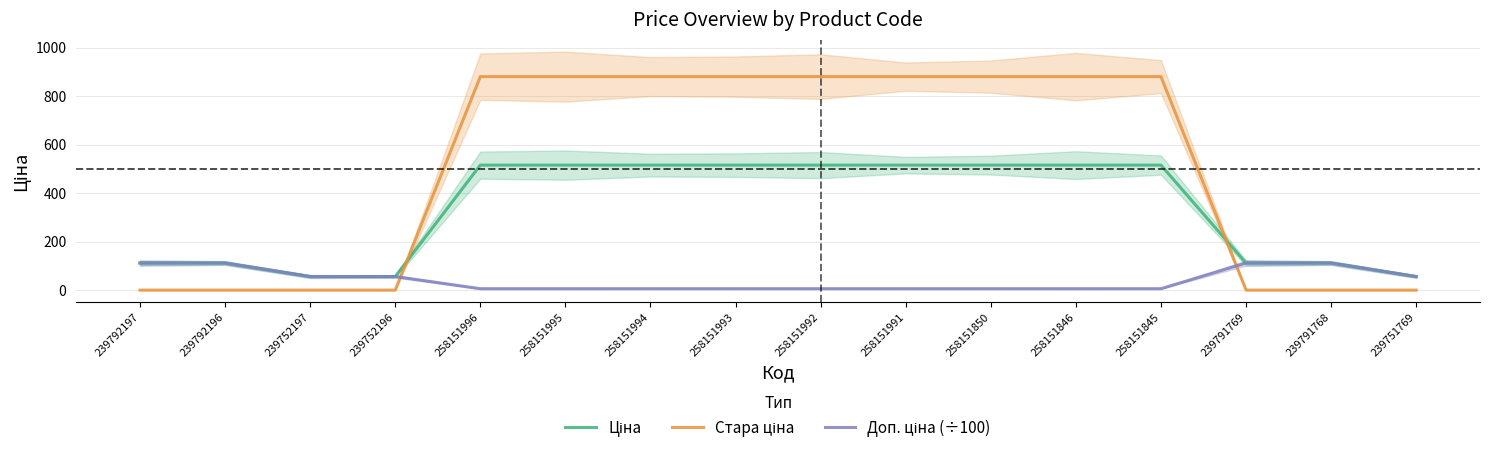

What are all the series names shown in the legend?

Ціна, Стара ціна, Доп. ціна (÷100)